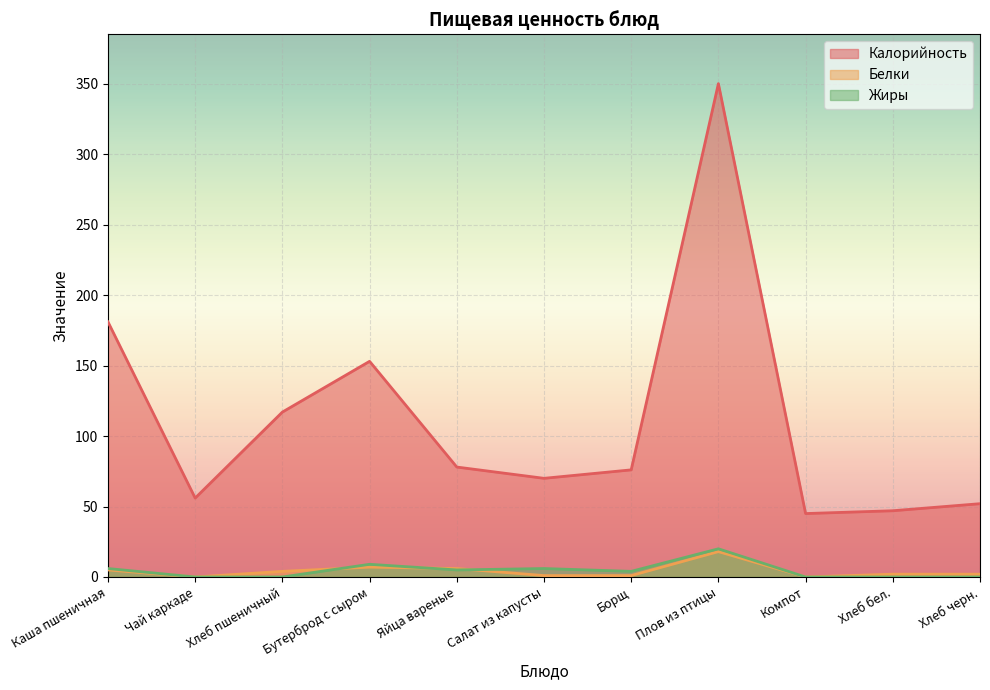

True or false: Калорийность has more than 2 points higher than both neighbors.

False